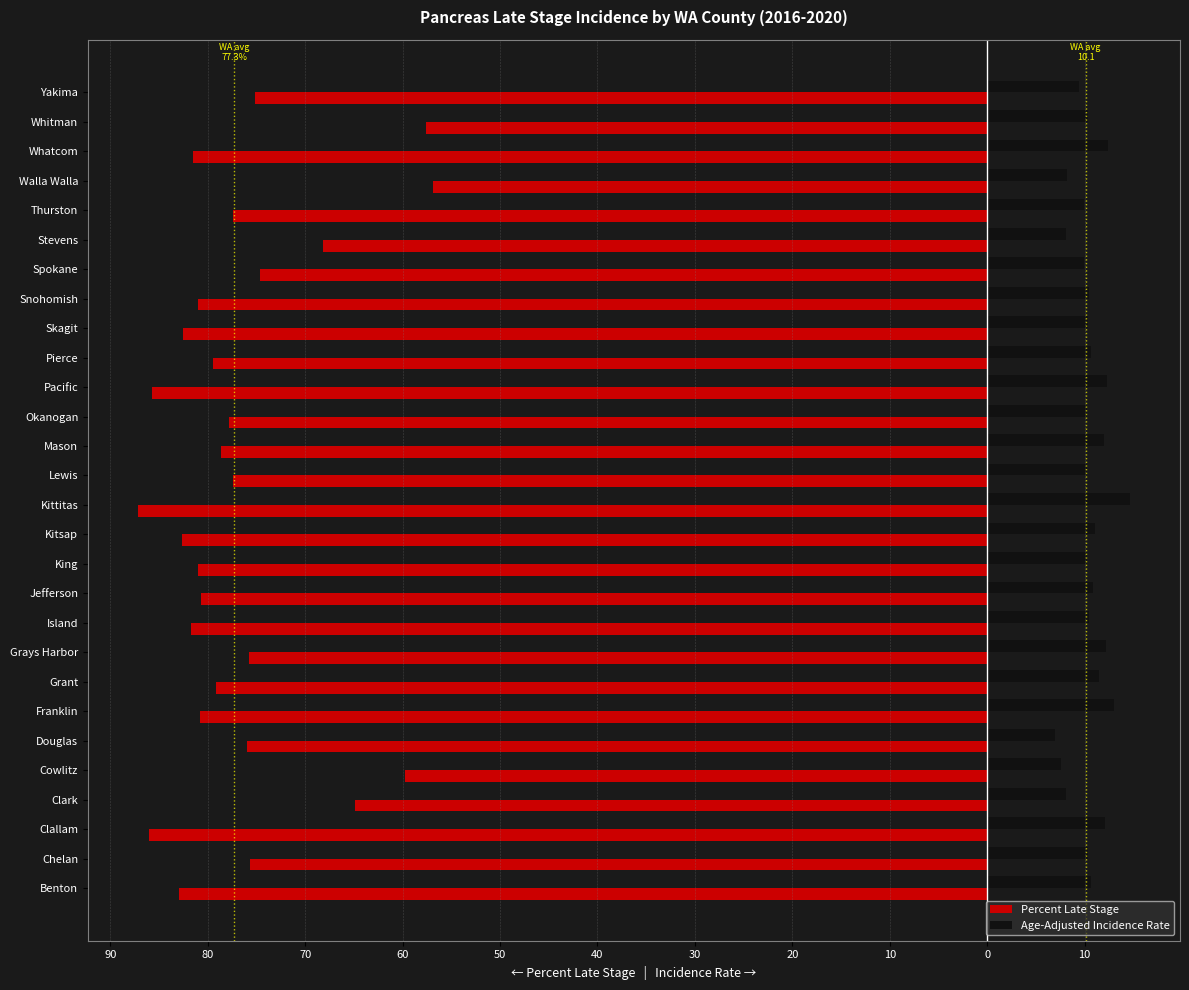

What is the average value of the Percent Late Stage series?

-76.7